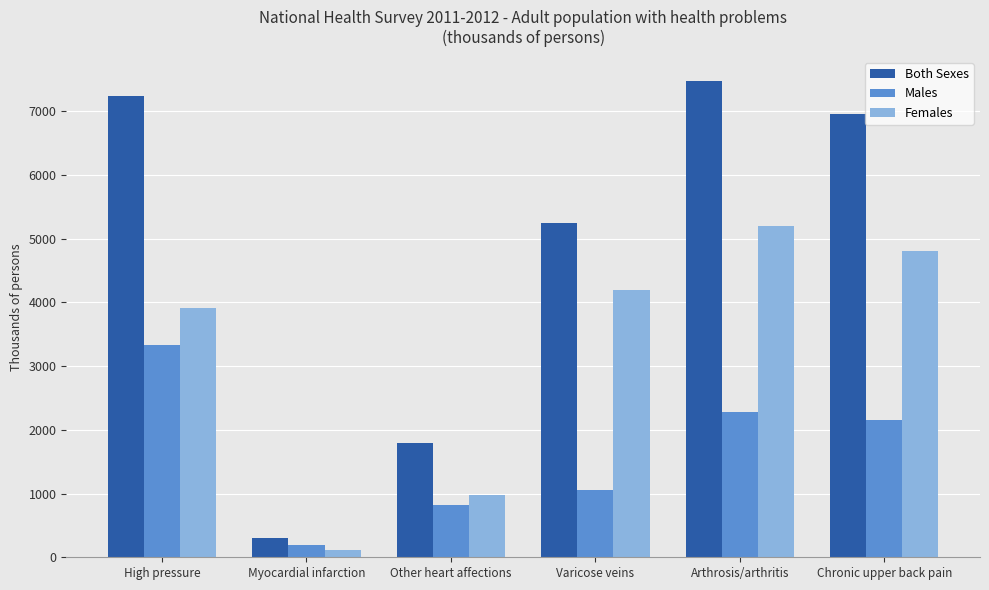

What are all the series names shown in the legend?

Both Sexes, Males, Females